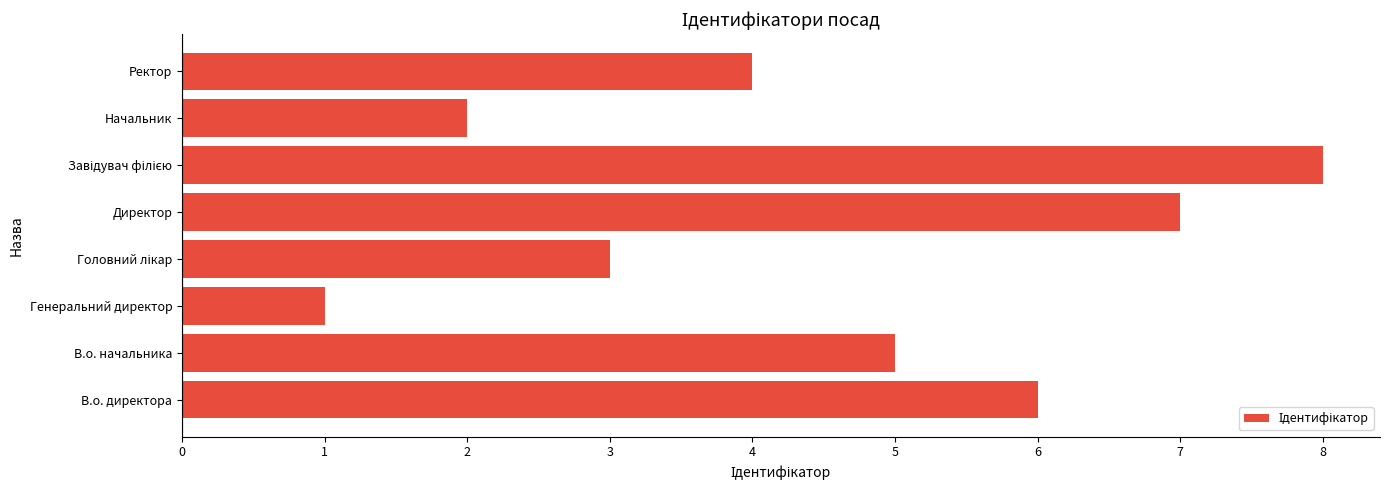

The chart shows a value of 1 at Генеральний директор. True or false?

True